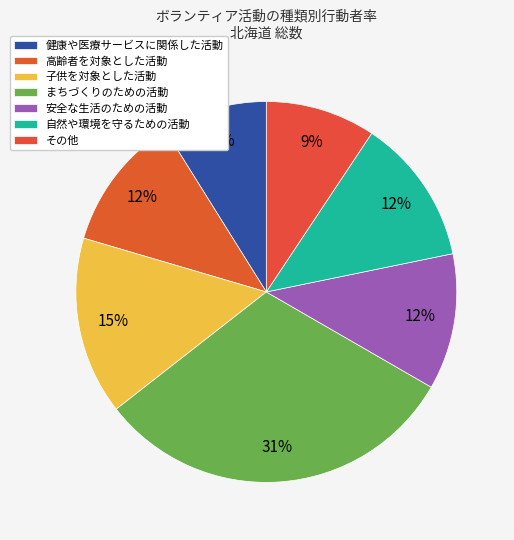

What is the largest slice in the pie chart?

まちづくりのための活動